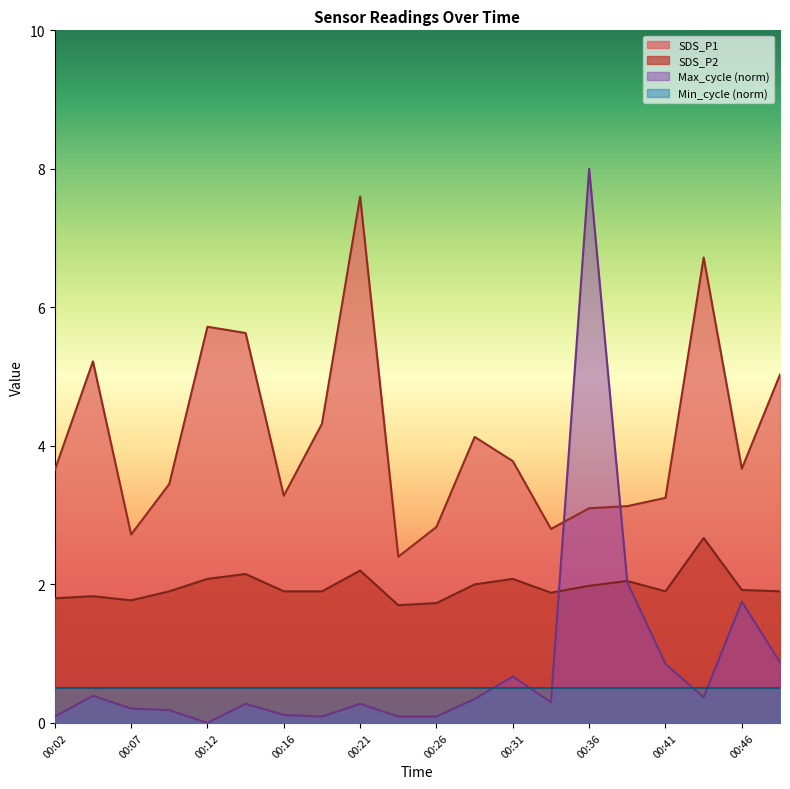

Which series ends up on top after the final intersection of SDS_P2 and Max_cycle?

SDS_P2